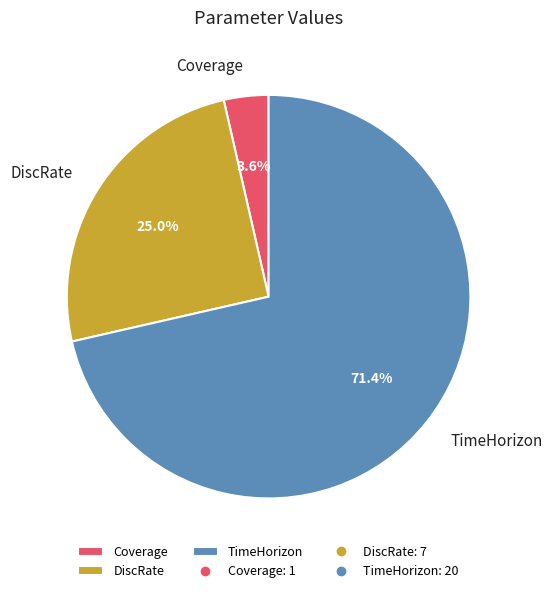

Is TimeHorizon the majority of the pie?

Yes